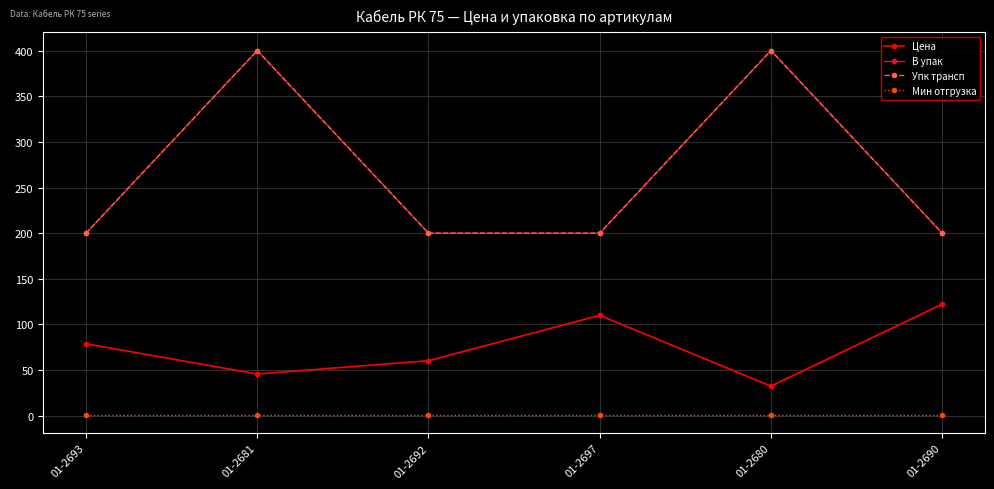

Rank the series at 01-2693 from highest to lowest value.

В упак, Упк трансп, Цена, Мин отгрузка